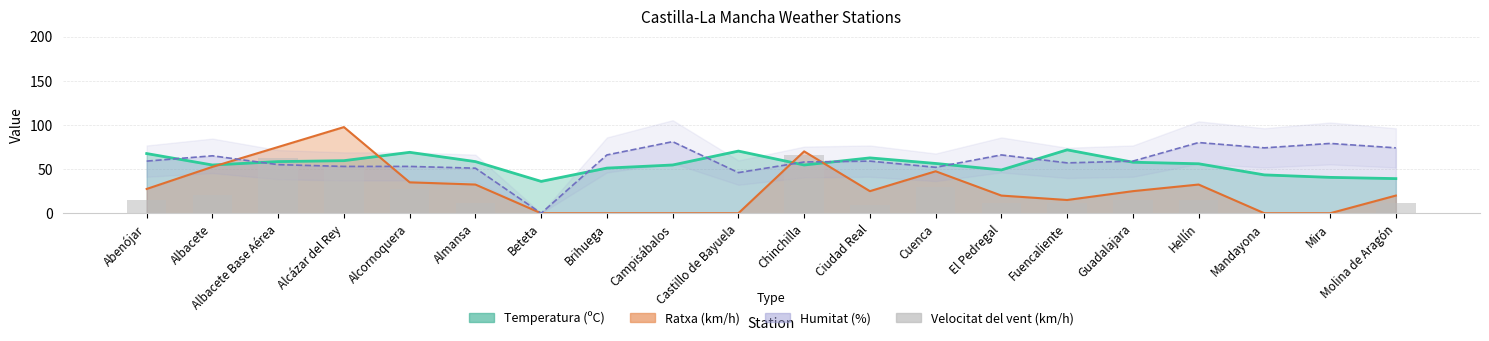

Where is the data nearest to the value 33?

Cuenca